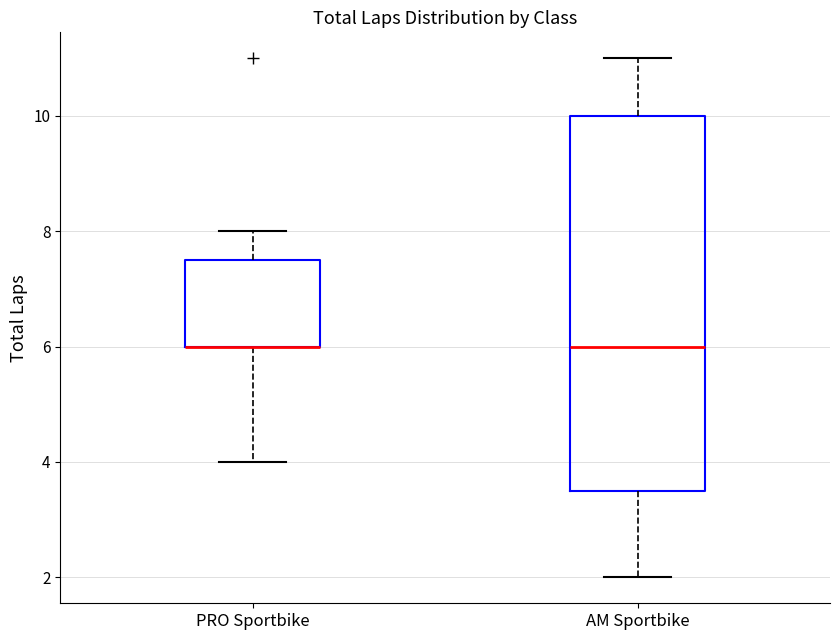

Which box is the tallest, from its lower edge to its upper edge?

AM Sportbike